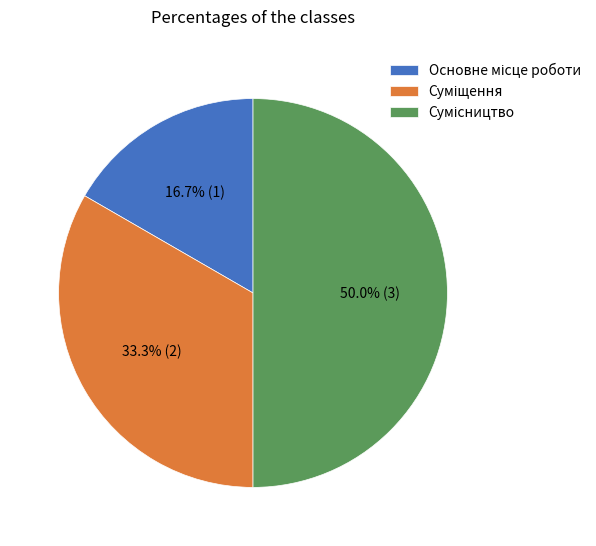

What is the change in value from Суміщення to Сумісництво?

+1